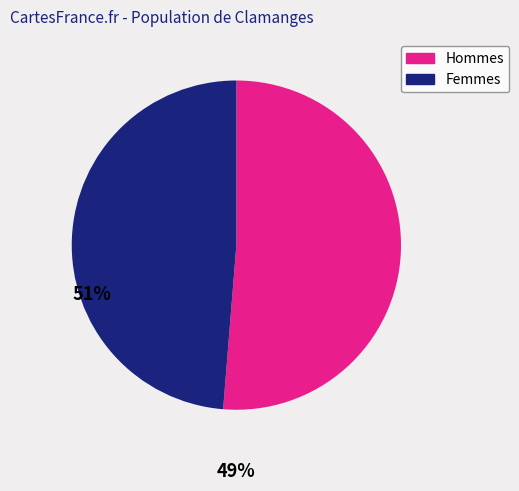

Do Femmes and Hommes together represent more than half of the pie?

Yes